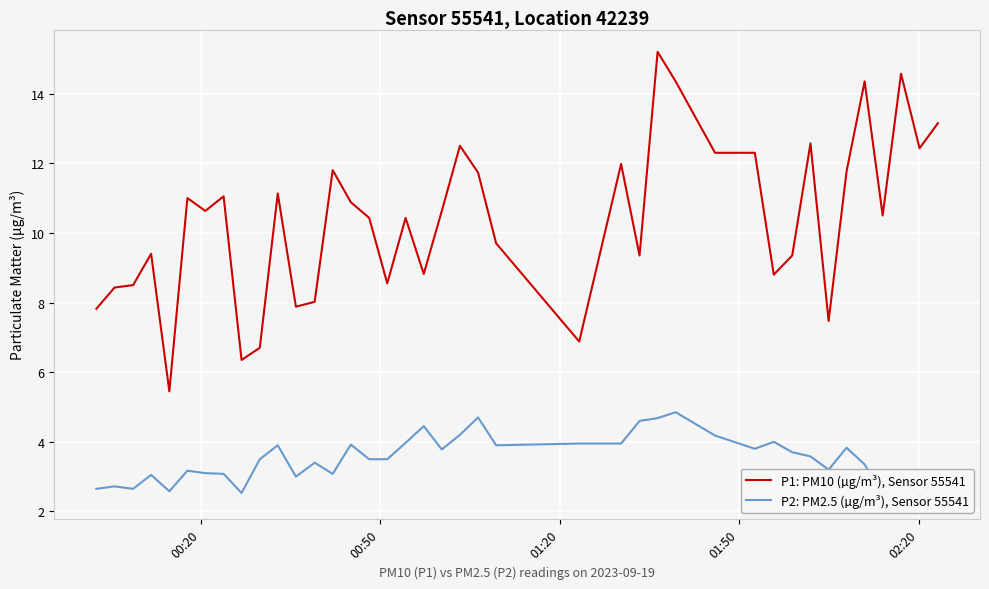

What is the average value of the P1: PM10 (µg/m³), Sensor 55541 series?

10.4